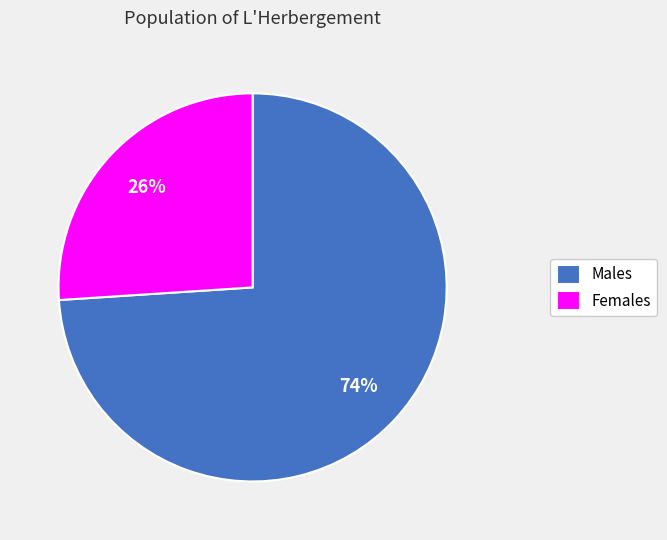

Count the number of slices in the pie.

2